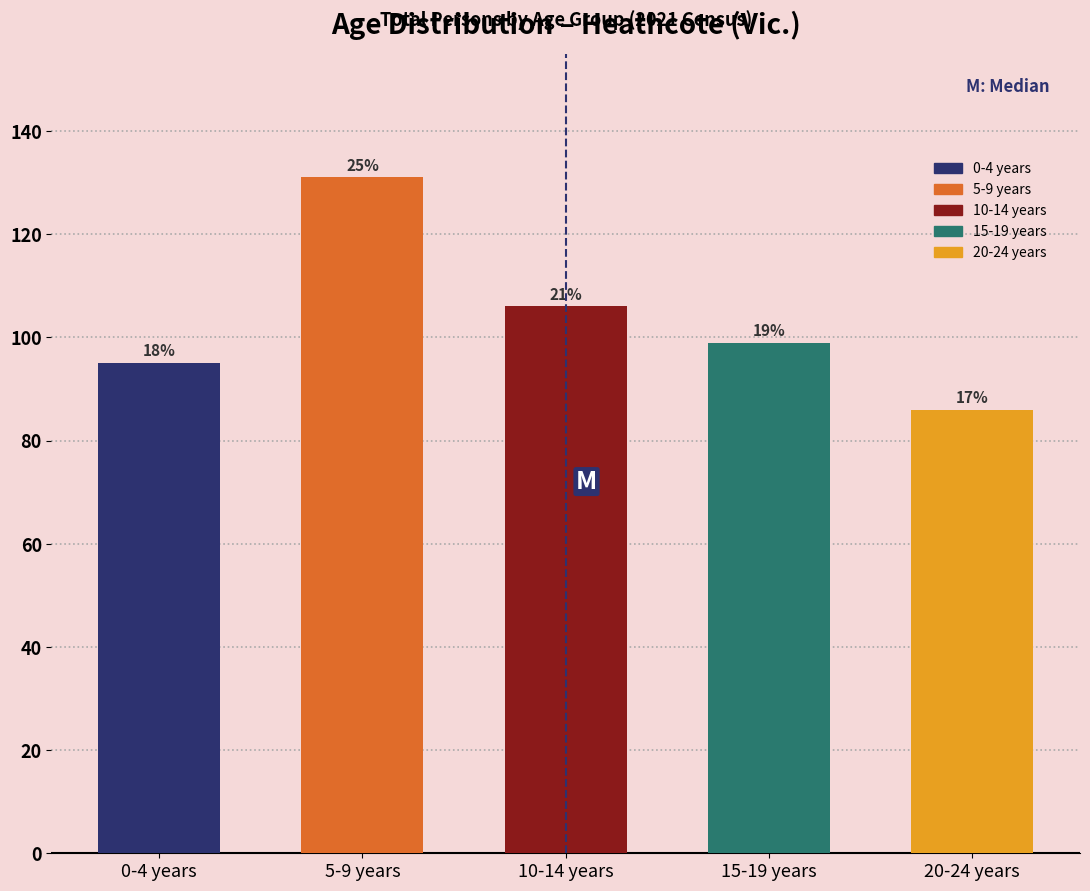

Does the chart contain any negative values?

No